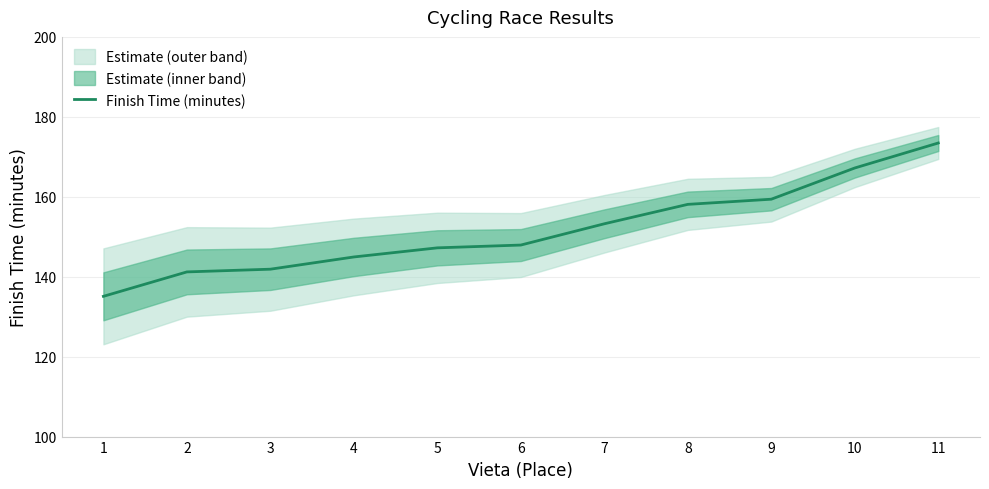

List the labels in order of value, largest first.

11, 10, 9, 8, 7, 6, 5, 4, 3, 2, 1